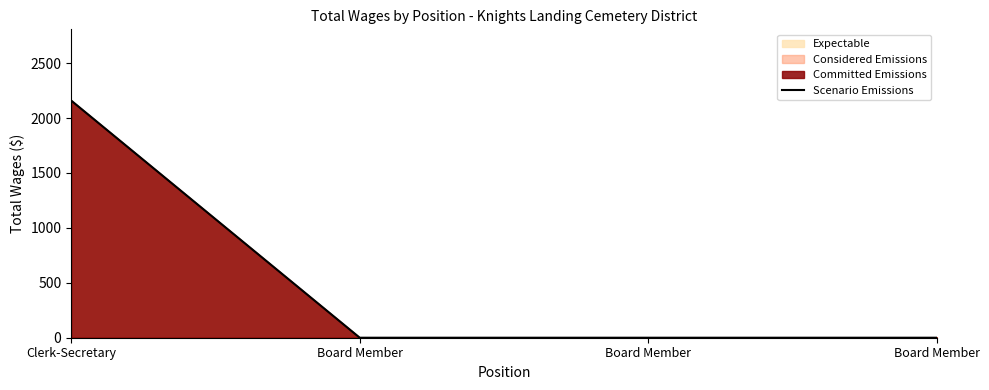

True or false: the data has more than 2 interior local peaks.

False